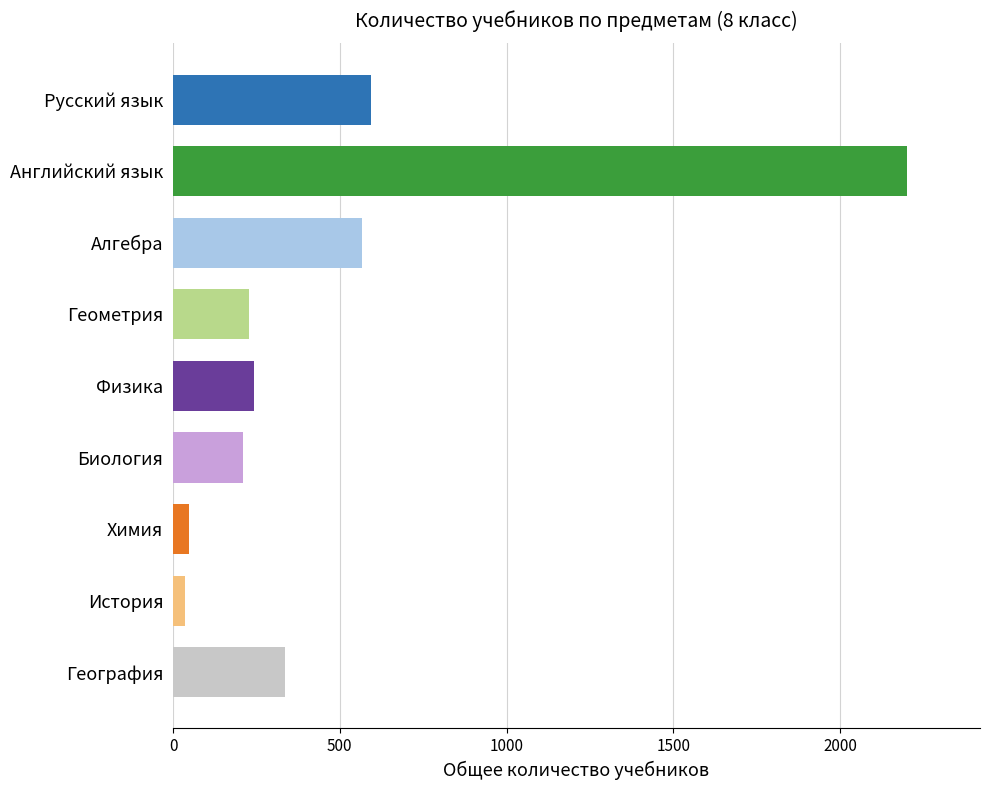

True or false: the data shows 209 at Биология.

True